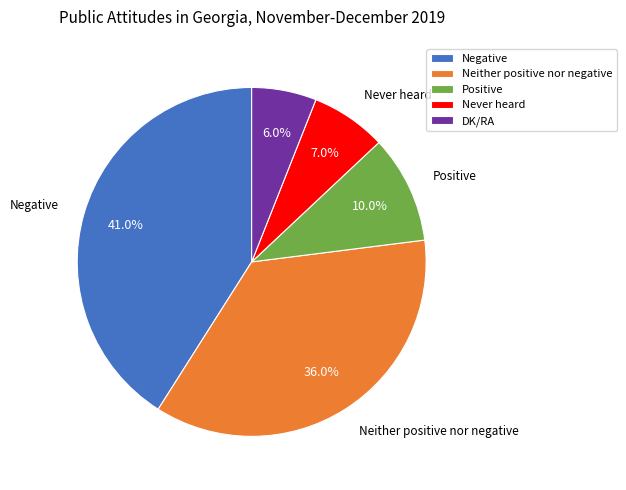

Rank the categories by value from lowest to highest.

DK/RA, Never heard, Positive, Neither positive nor negative, Negative